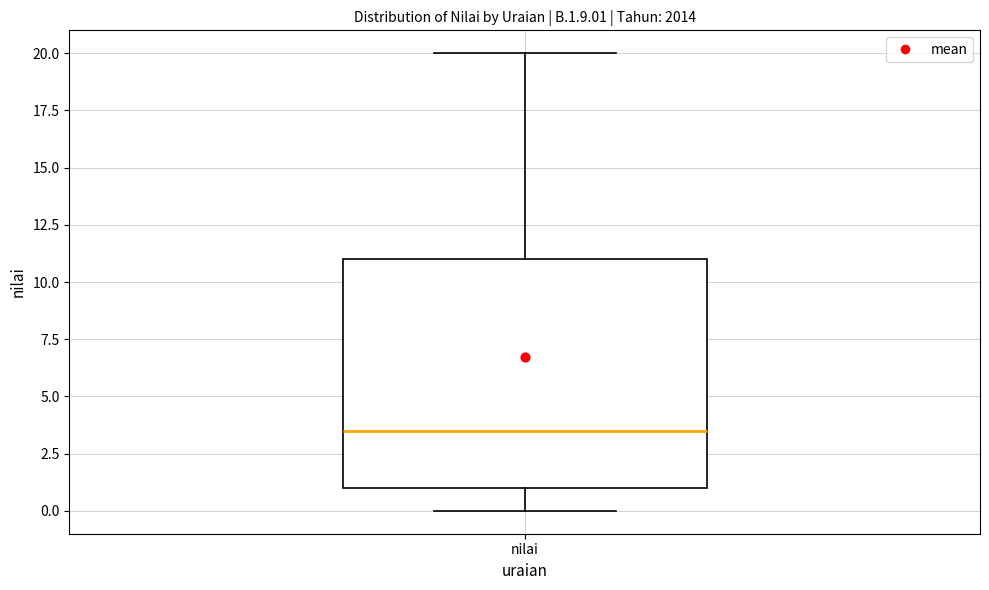

Where does the lower whisker of the box for nilai end on the y-axis? The values are not printed on the chart, so give them approximately, as read against the axis.

0.0